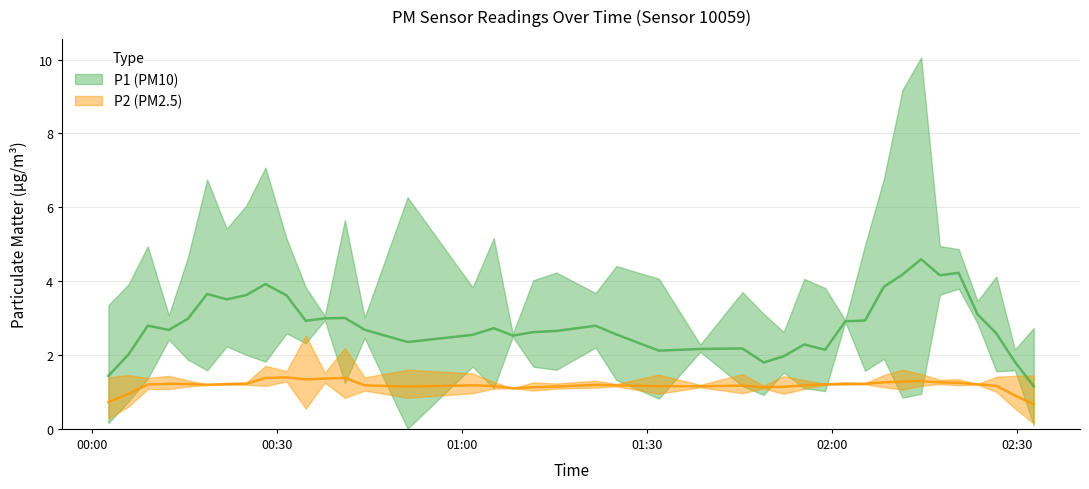

Which series changed the most between 26 and 39?

P1